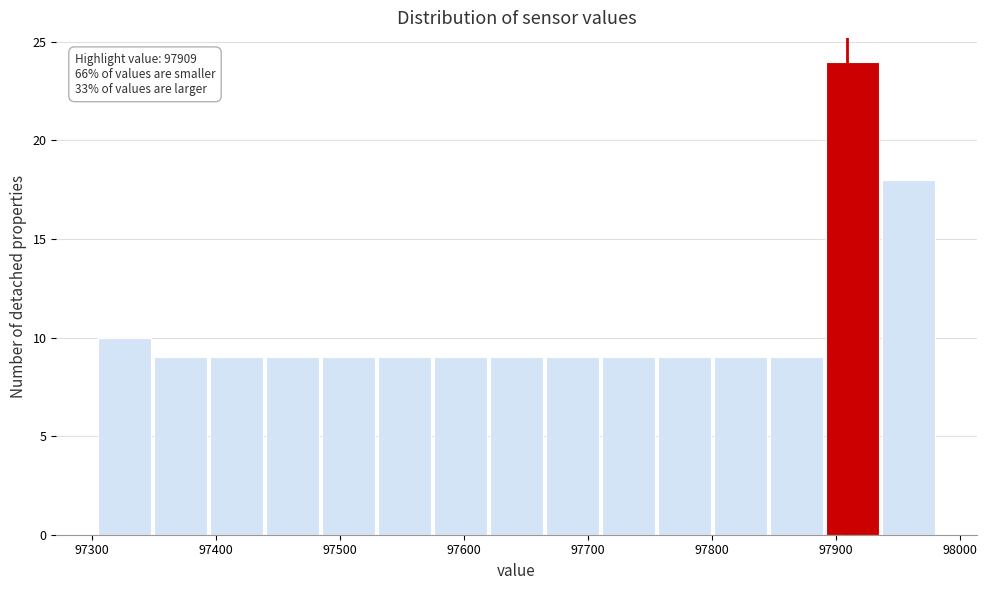

Over which range of the x-axis is the bar tallest?

97890 to 97940